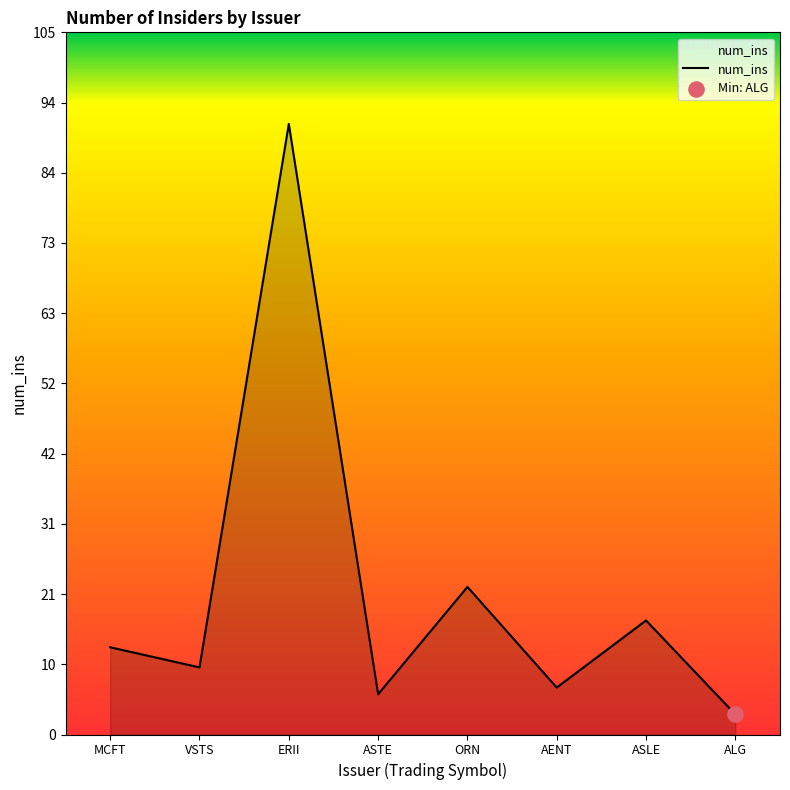

Between MCFT and ERII, which is larger?

ERII